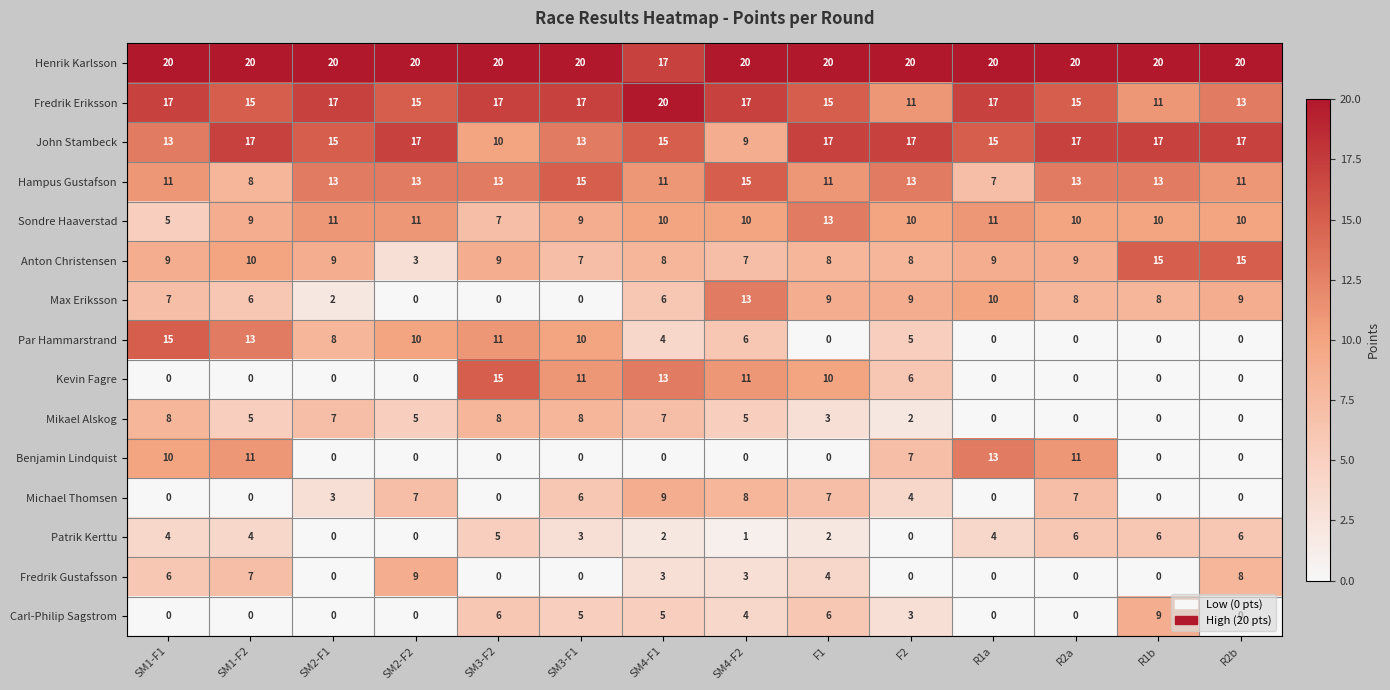

Which series has the largest total across all categories?

Henrik Karlsson